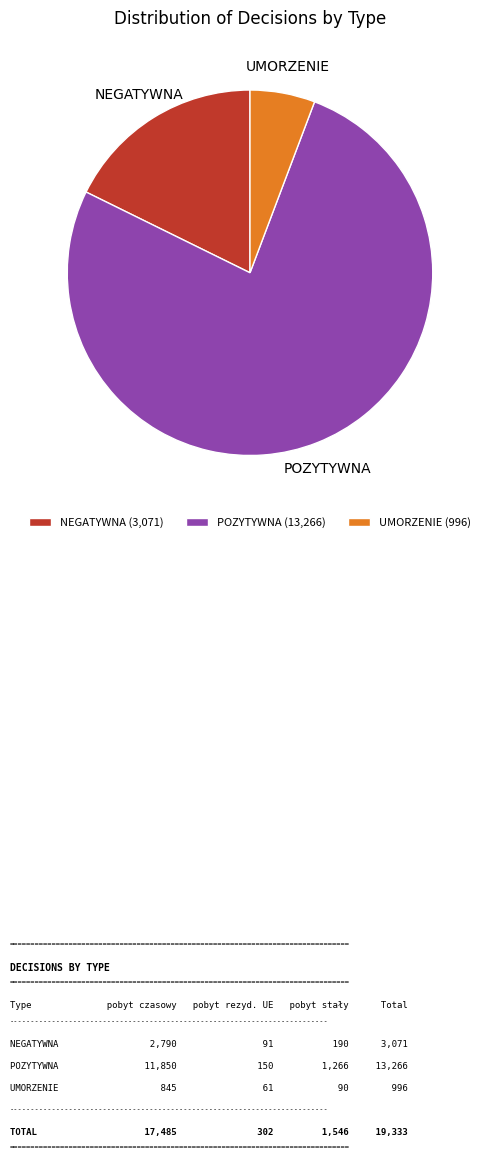

How many slices are in this pie chart?

3